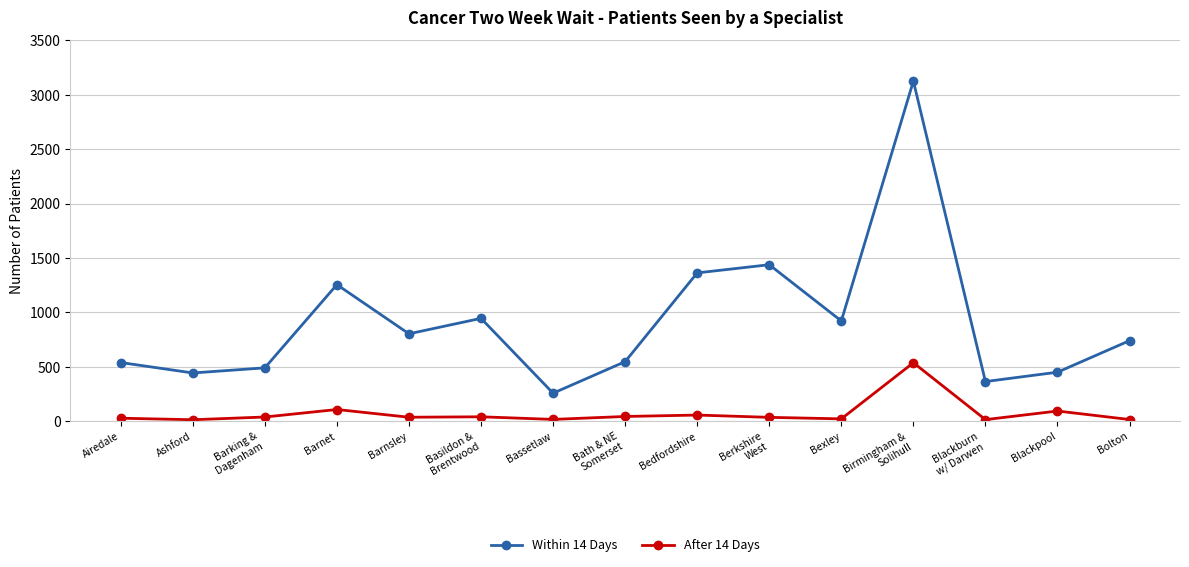

At Bedfordshire, list the series in order from largest to smallest.

Within 14 Days, After 14 Days